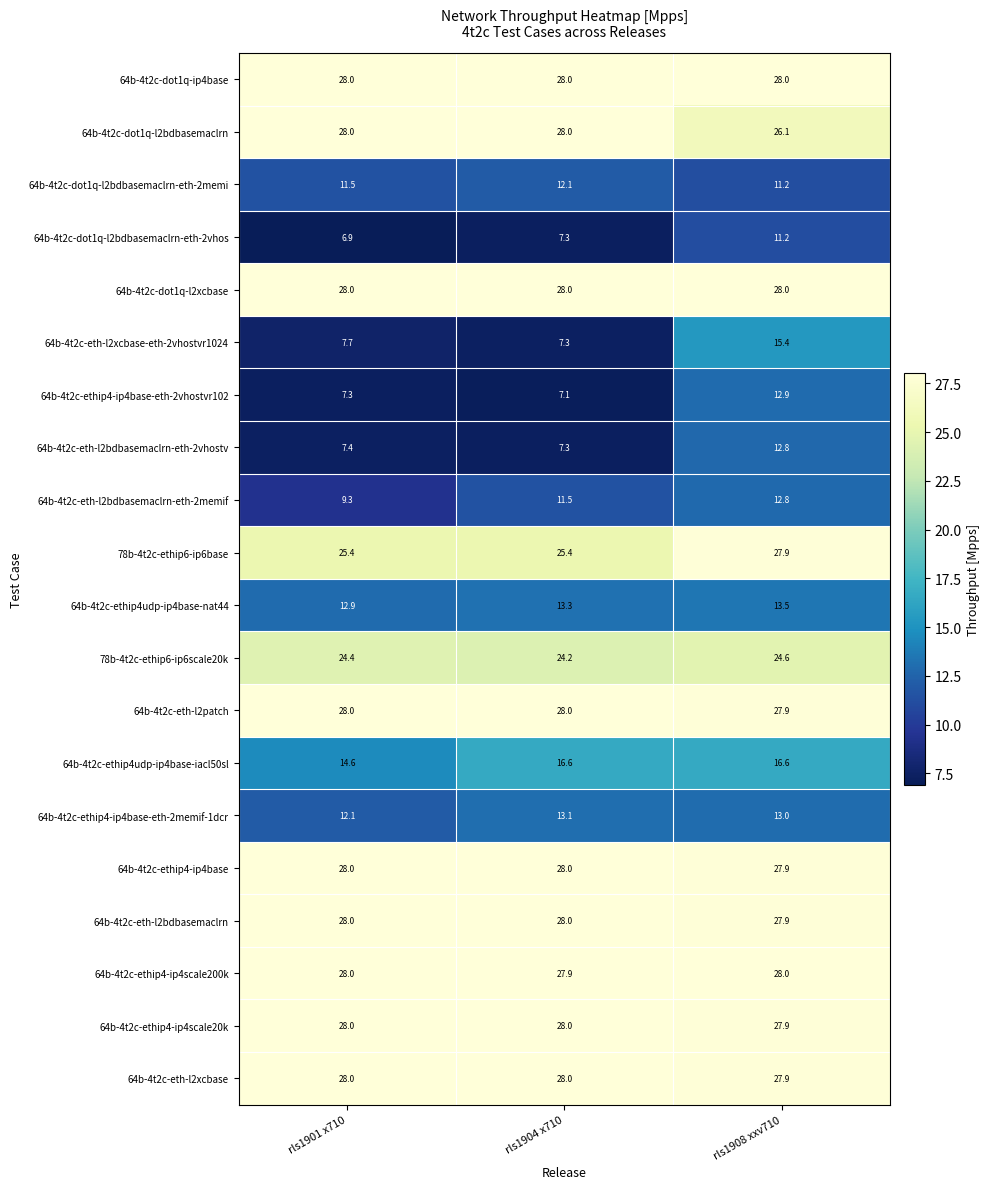

At which category is the sum across all series the highest?

rls1908 xxv710